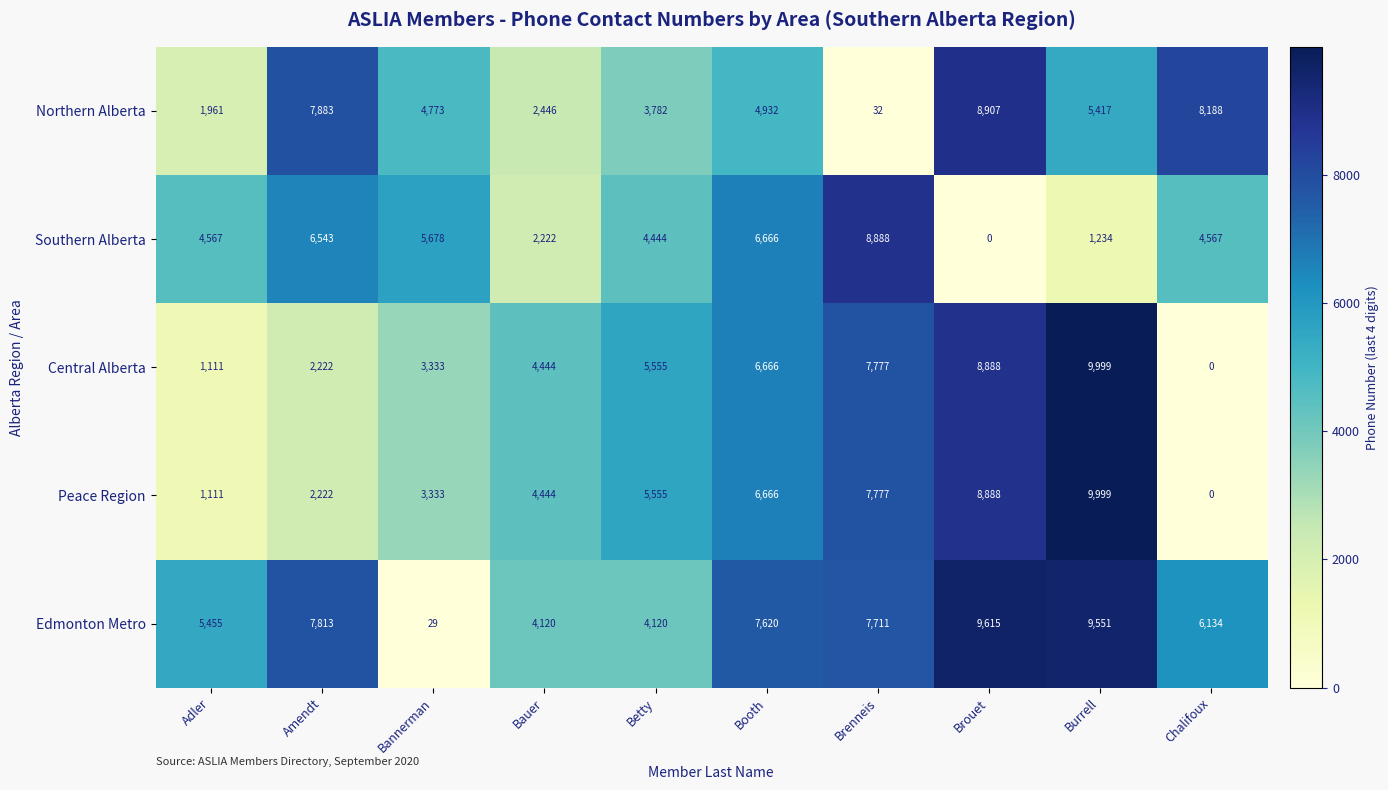

Read the Peace Region value at Amendt.

2222